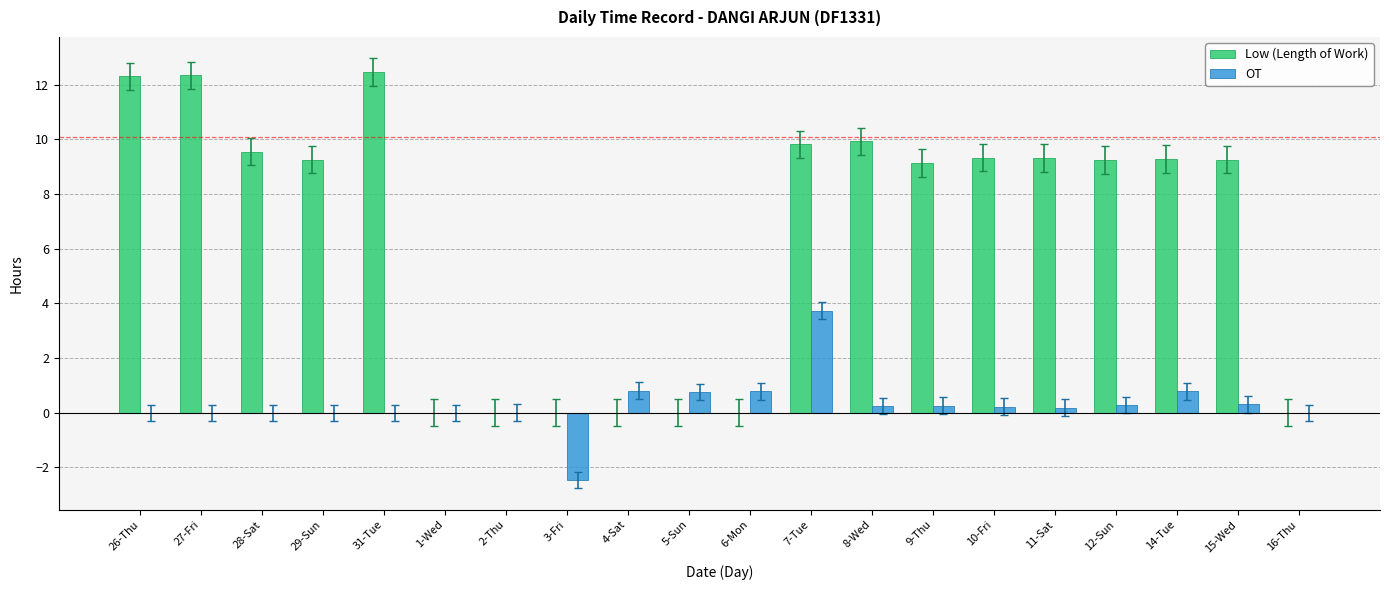

What is the sum of all OT values?

5.9